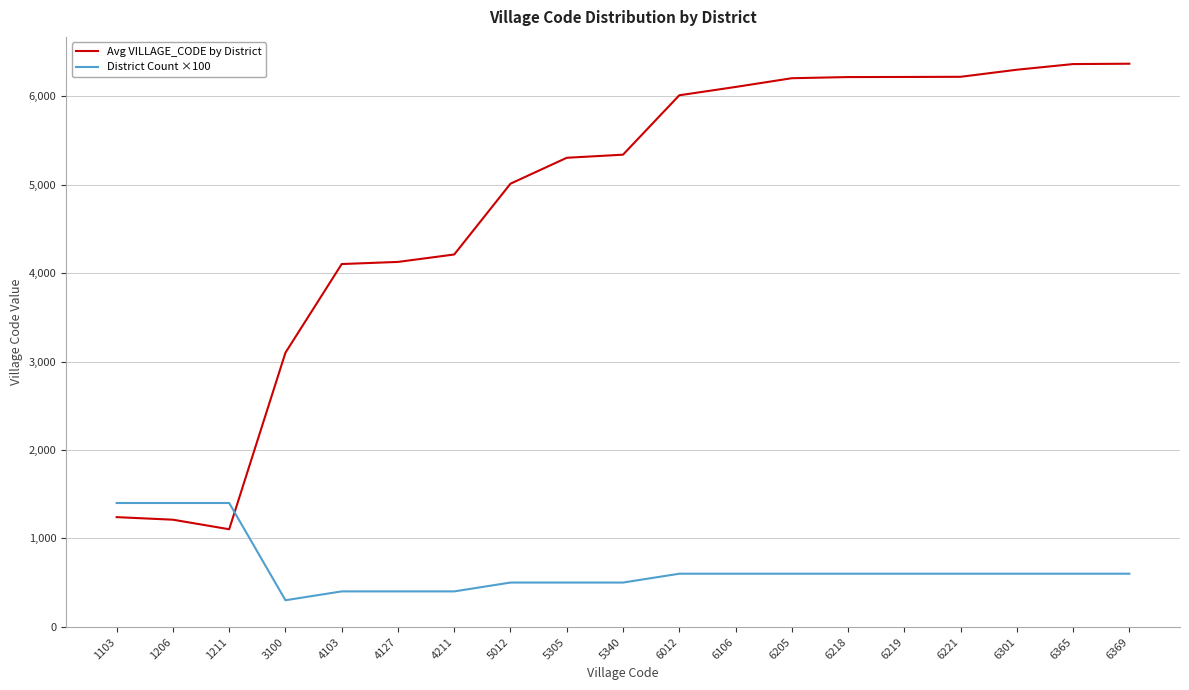

Which series has the largest total across all categories?

Avg VILLAGE_CODE by District